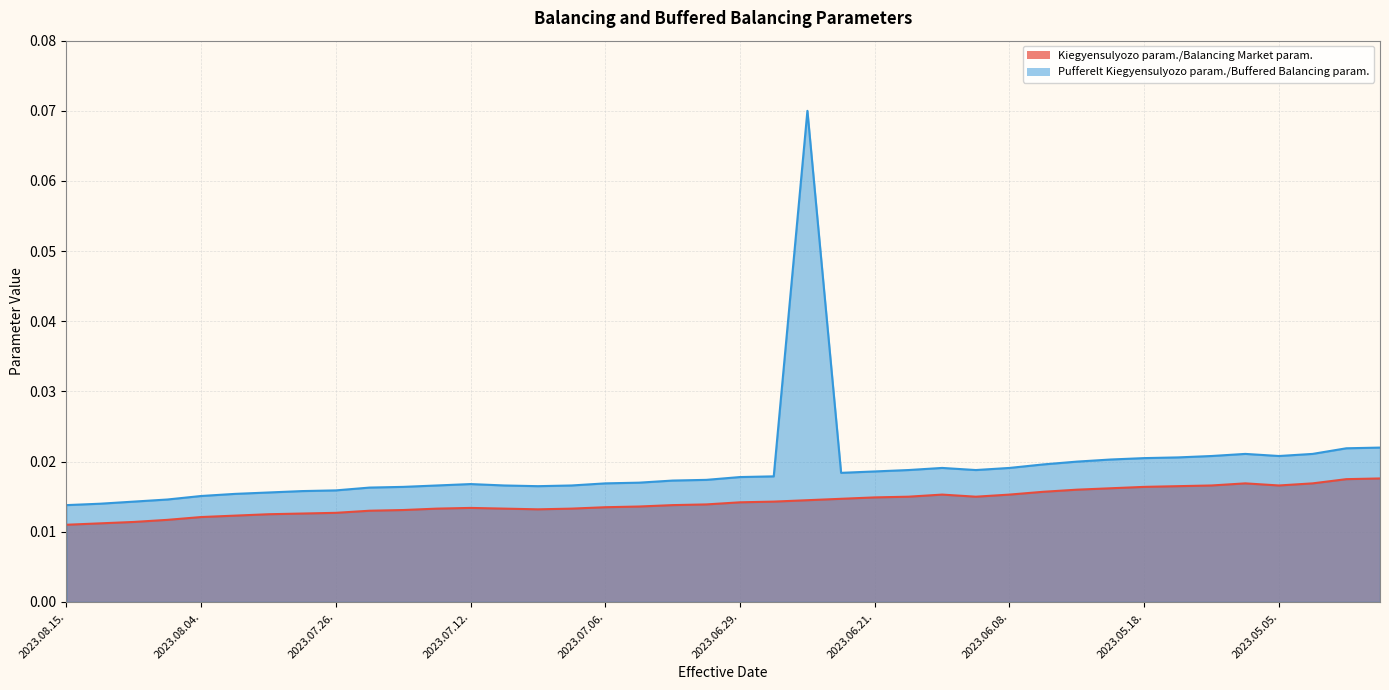

At which label does Pufferelt Kiegyensulyozo parameter/Buffered Balancing Market parameter reach its peak?

2023.06.23.